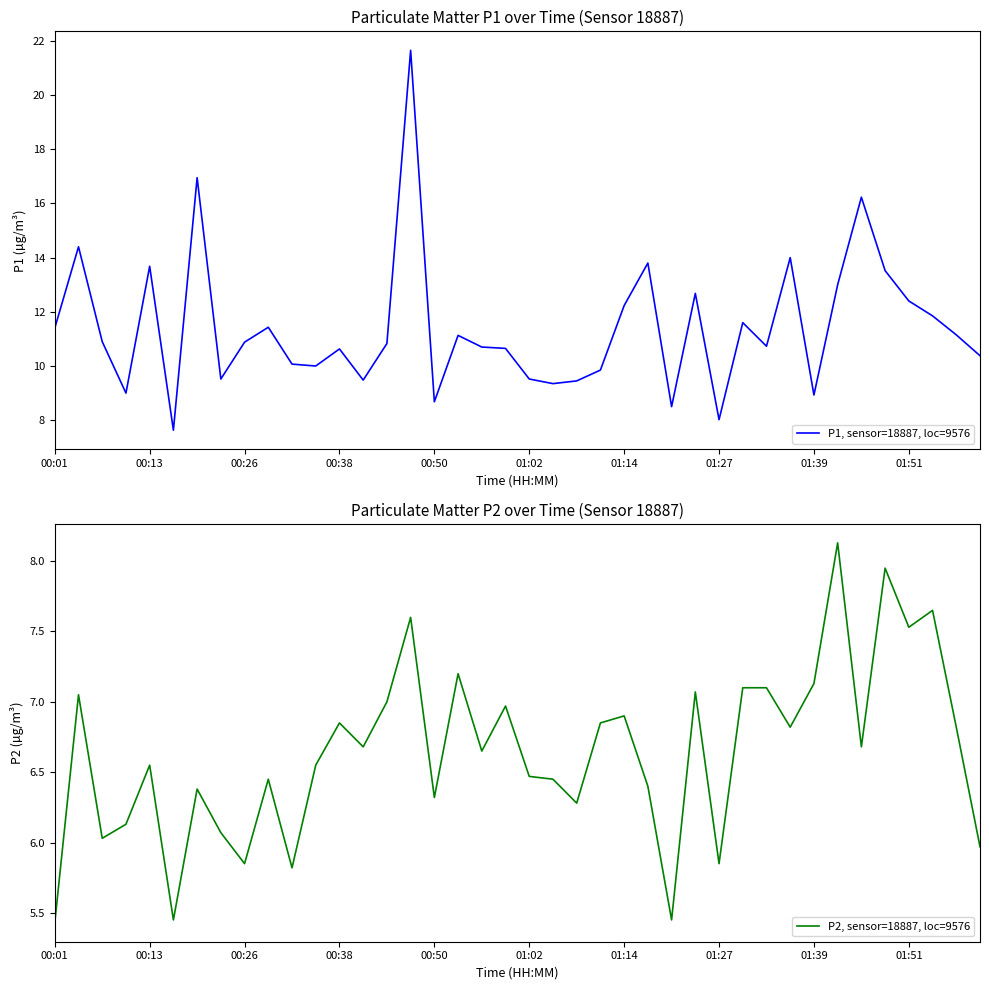

Reading right to left, what are all the values shown in this chart?

P1, sensor=18887, loc=9576: 10.4	11.2	11.8	12.4	13.5	16.2	13.0	8.9	14.0	10.7	11.6	8.0	12.7	8.5	13.8	12.2	9.8	9.4	9.3	9.5	10.7	10.7	11.1	8.7	21.6	10.8	9.5	10.6	10.0	10.1	11.4	10.9	9.5	16.9	7.6	13.7	9.0	10.9	14.4	11.4
P2, sensor=18887, loc=9576: 6.0	6.8	7.7	7.5	8.0	6.7	8.1	7.1	6.8	7.1	7.1	5.8	7.1	5.5	6.4	6.9	6.8	6.3	6.5	6.5	7.0	6.7	7.2	6.3	7.6	7.0	6.7	6.8	6.5	5.8	6.5	5.8	6.1	6.4	5.5	6.5	6.1	6.0	7.0	5.4